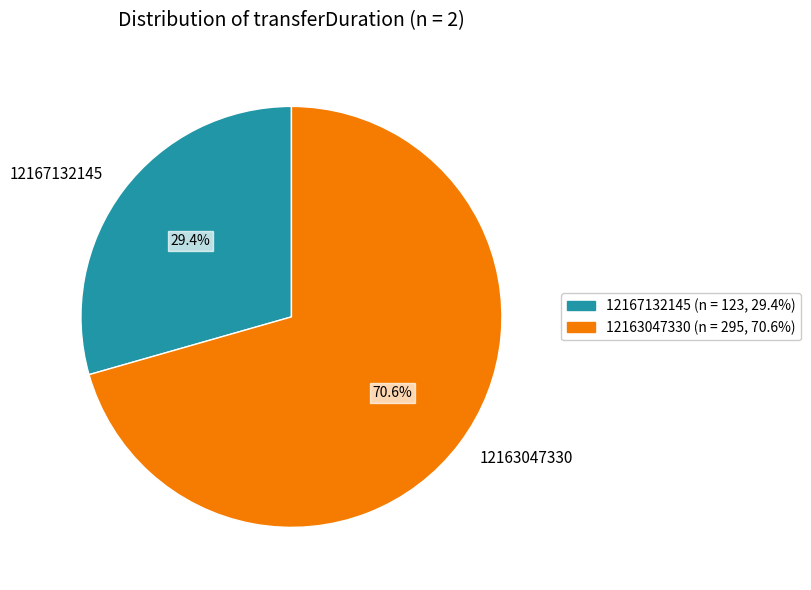

To the nearest percent, what percentage of the pie is 12163047330?

71%